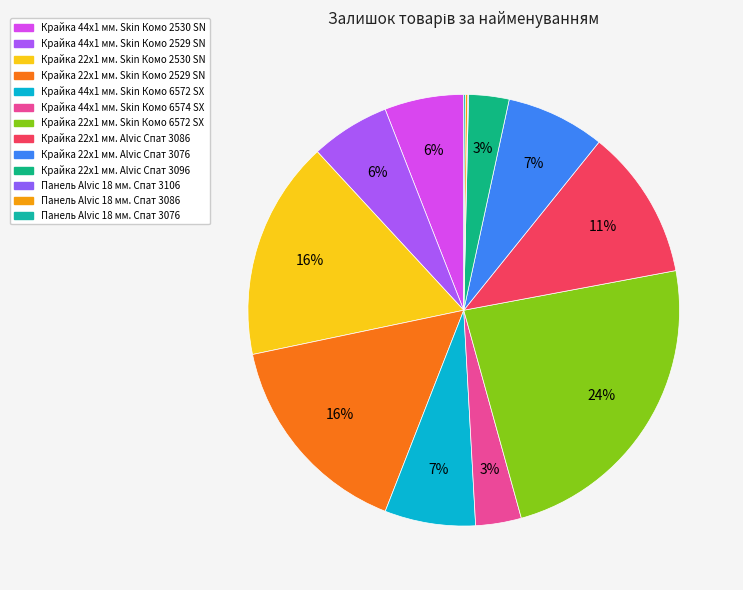

True or false: Крайка 44x1 мм. Skin Комо 6572 SX accounts for 7% of the total.

True